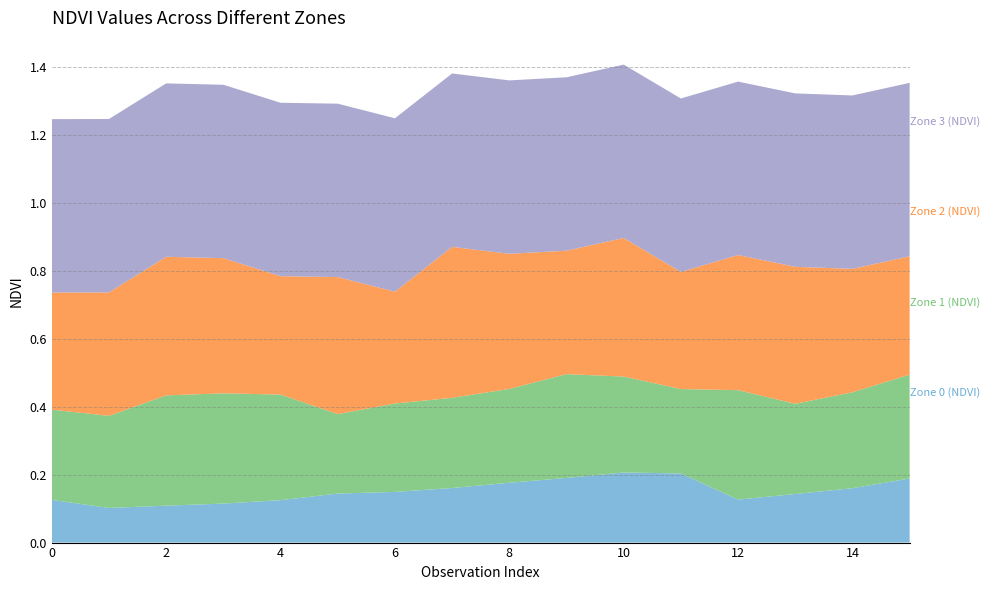

Reading left to right, extract all data points from this chart.

Zone 0 (NDVI): 0=0.1	1=0.1	2=0.1	3=0.1	4=0.1	5=0.1	6=0.1	7=0.2	8=0.2	9=0.2	10=0.2	11=0.2	12=0.1	13=0.1	14=0.2	15=0.2
Zone 1 (NDVI): 0=0.3	1=0.3	2=0.3	3=0.3	4=0.3	5=0.2	6=0.3	7=0.3	8=0.3	9=0.3	10=0.3	11=0.2	12=0.3	13=0.3	14=0.3	15=0.3
Zone 2 (NDVI): 0=0.3	1=0.4	2=0.4	3=0.4	4=0.3	5=0.4	6=0.3	7=0.4	8=0.4	9=0.4	10=0.4	11=0.3	12=0.4	13=0.4	14=0.4	15=0.3
Zone 3 (NDVI): 0=0.5	1=0.5	2=0.5	3=0.5	4=0.5	5=0.5	6=0.5	7=0.5	8=0.5	9=0.5	10=0.5	11=0.5	12=0.5	13=0.5	14=0.5	15=0.5